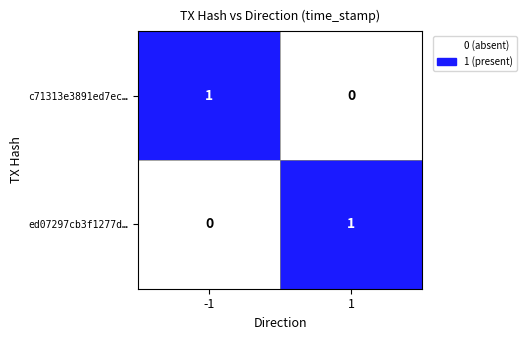

The value of ed07297cb3f1277d… at 1 is 1. True or false?

True